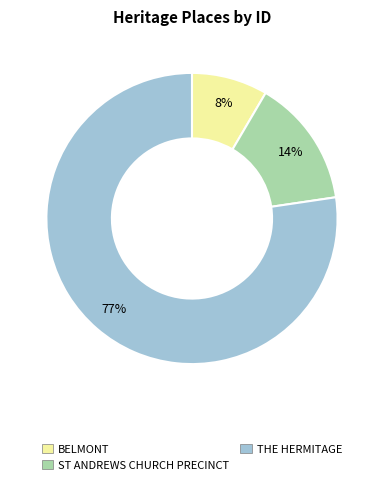

Do ST ANDREWS CHURCH PRECINCT and BELMONT together represent more than half of the pie?

No